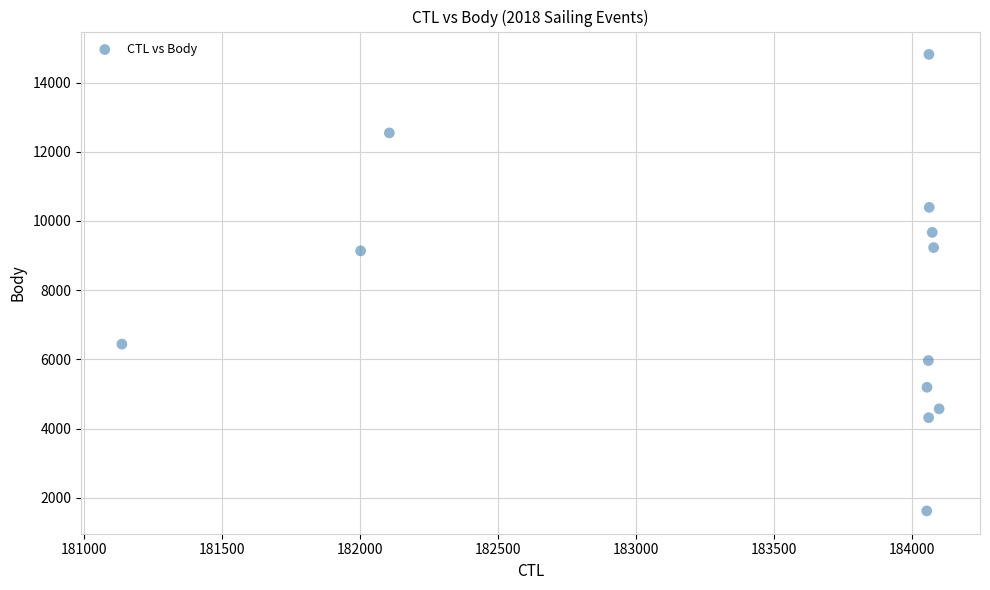

What is the average X value?

183489